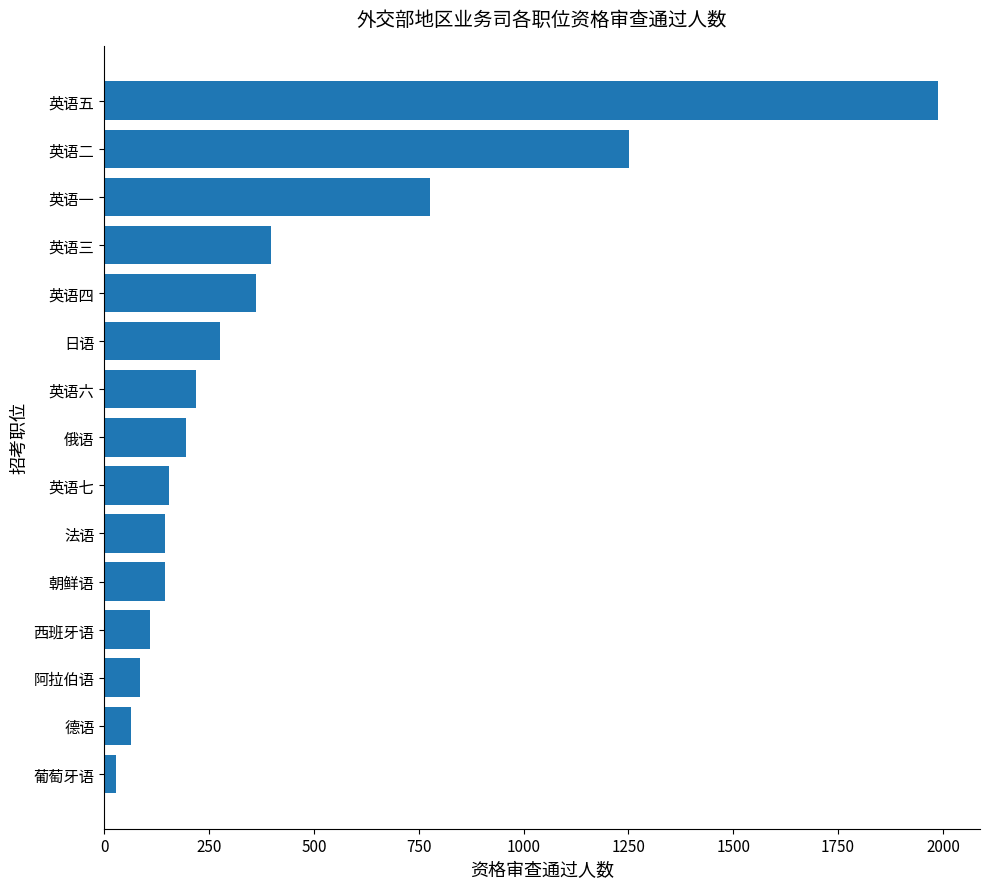

What is the difference between the values at 英语一 and 西班牙语?

667